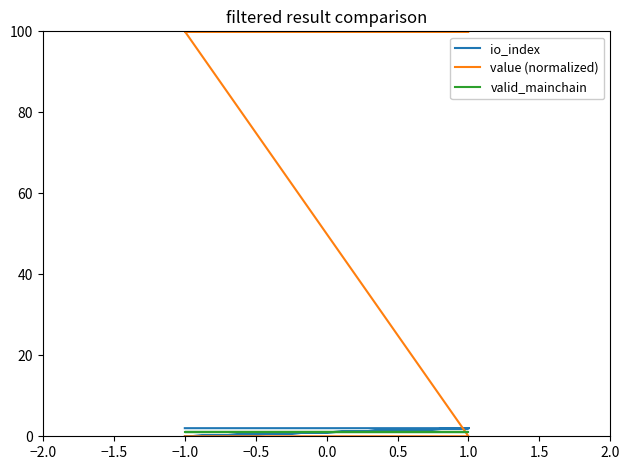

Which category has the lowest value across all series?

−1.0